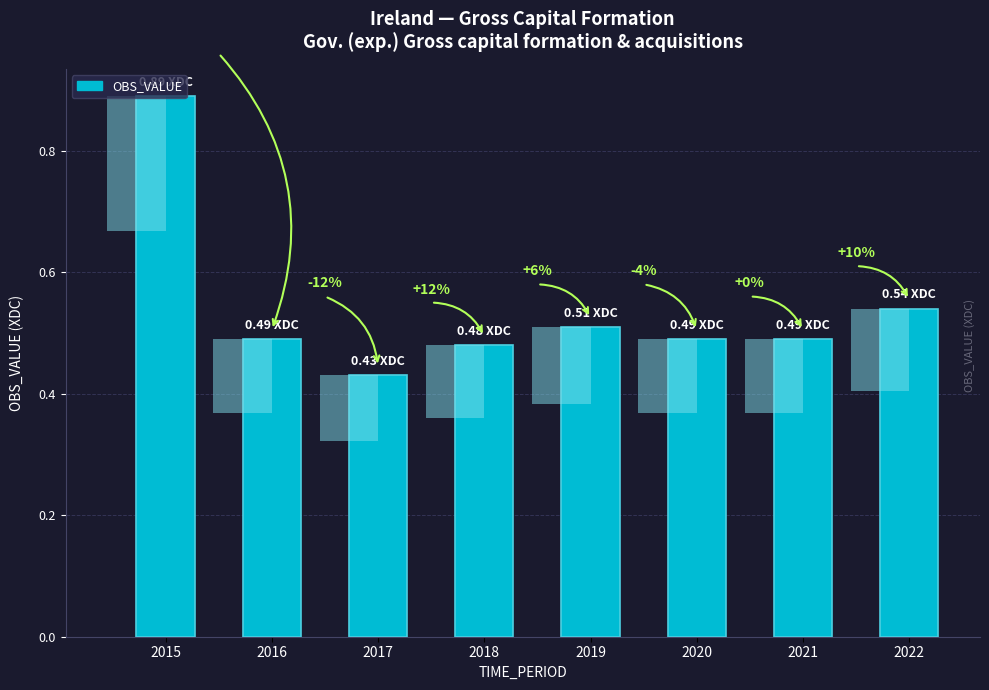

Does the chart contain stacked bars?

No